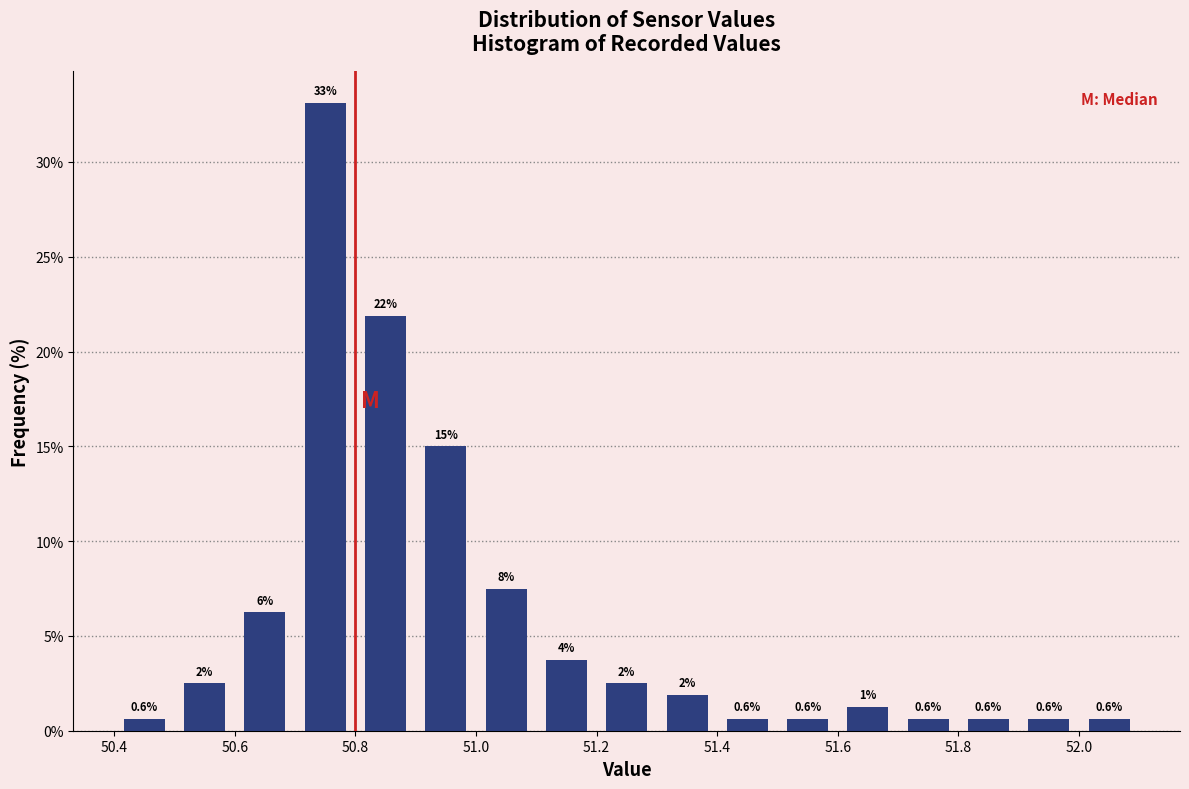

Which range on the x-axis has the tallest bar?

50.7 to 50.8